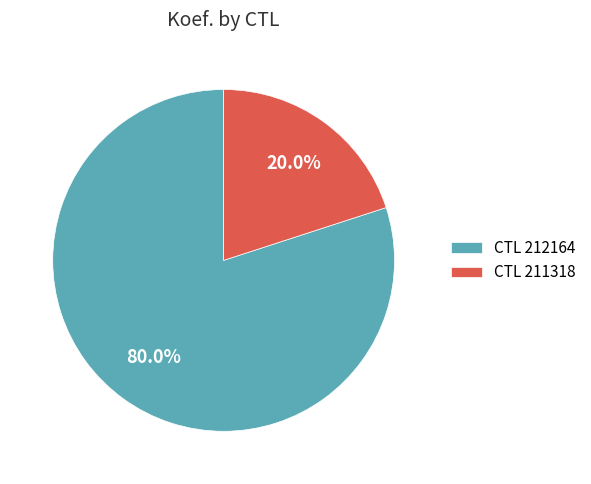

What is the largest slice in the pie chart?

CTL 212164